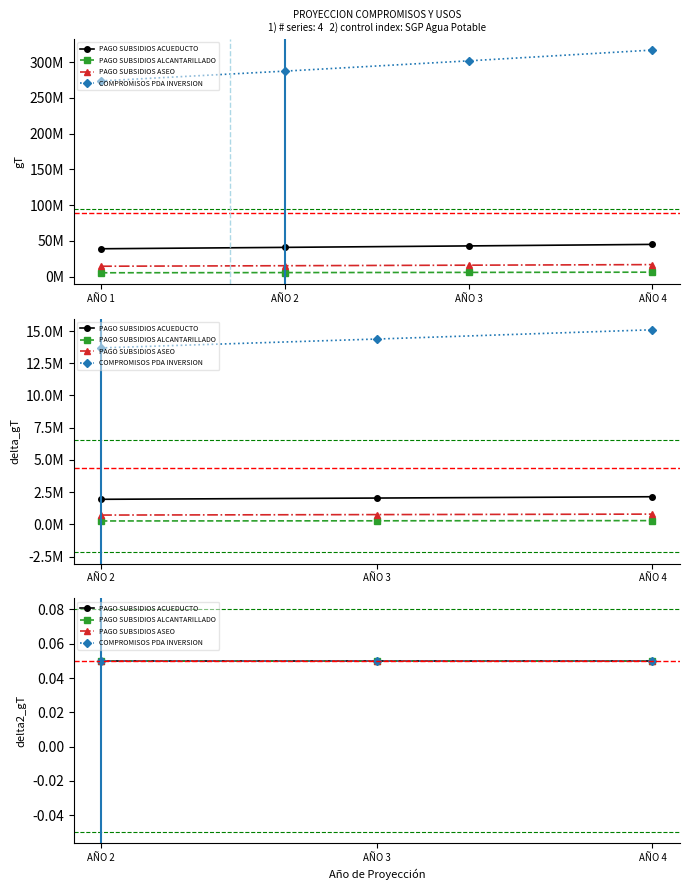

What is the value of the PAGO SUBSIDIOS ACUEDUCTO point at the 3rd from the left?

42850361.5